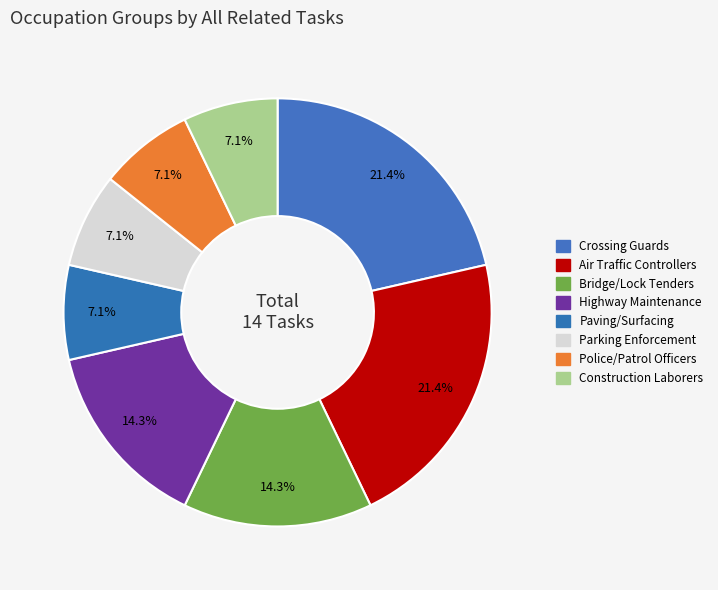

Does any single category account for the majority?

No